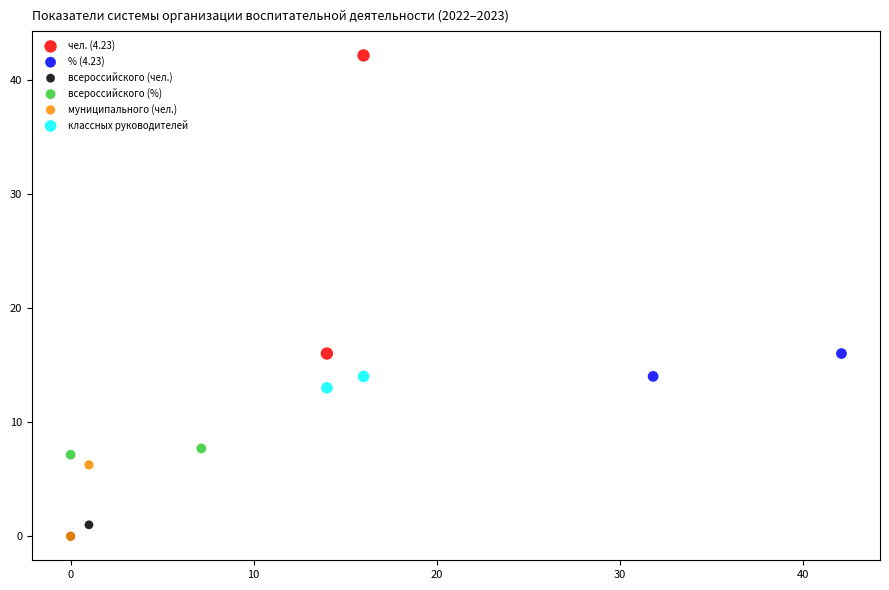

What are all the series names shown in the legend?

чел. (4.23), % (4.23), всероссийского (чел.), всероссийского (%), муниципального (чел.), классных руководителей